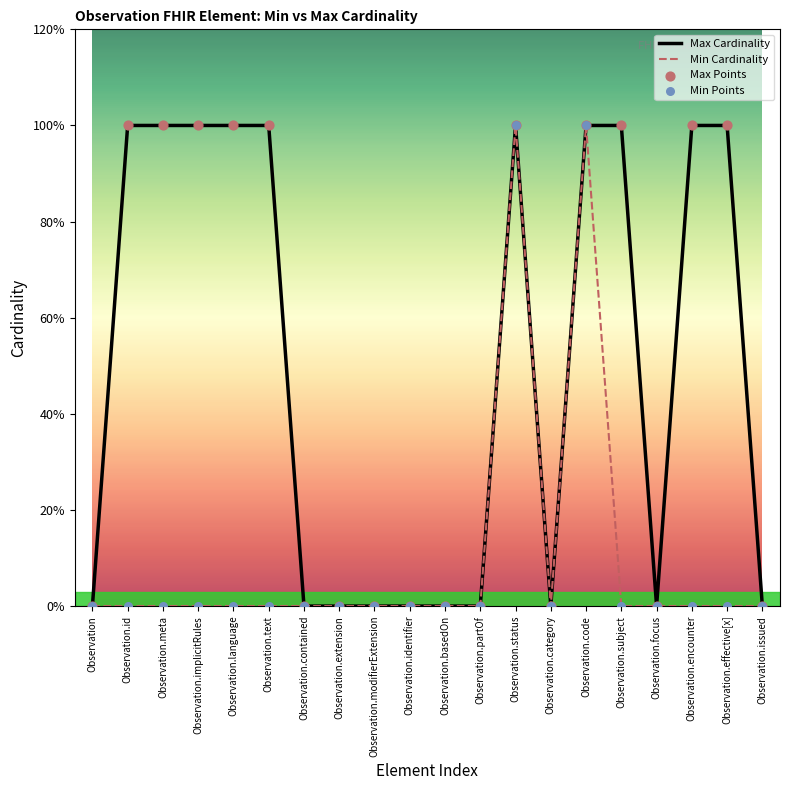

Which series has the largest total across all categories?

Max Cardinality